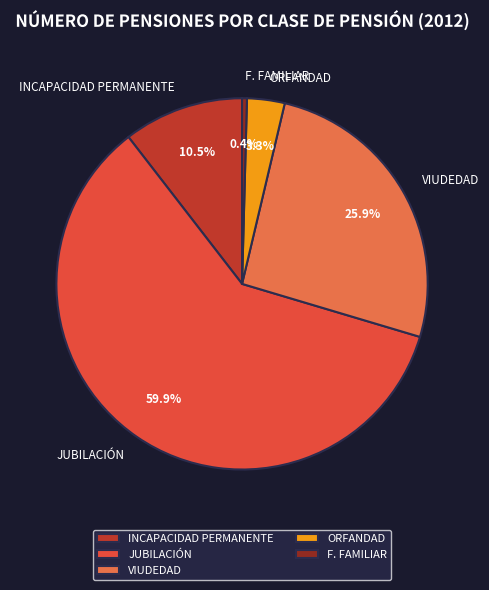

Combined, do F. FAMILIAR and ORFANDAD account for over 50%?

No